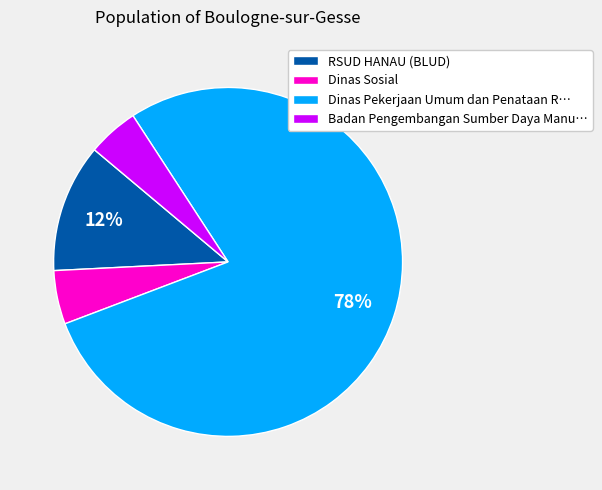

To the nearest percent, what is the combined percentage of Dinas Sosial and Badan Pengembangan Sumber Daya Manu…?

10%